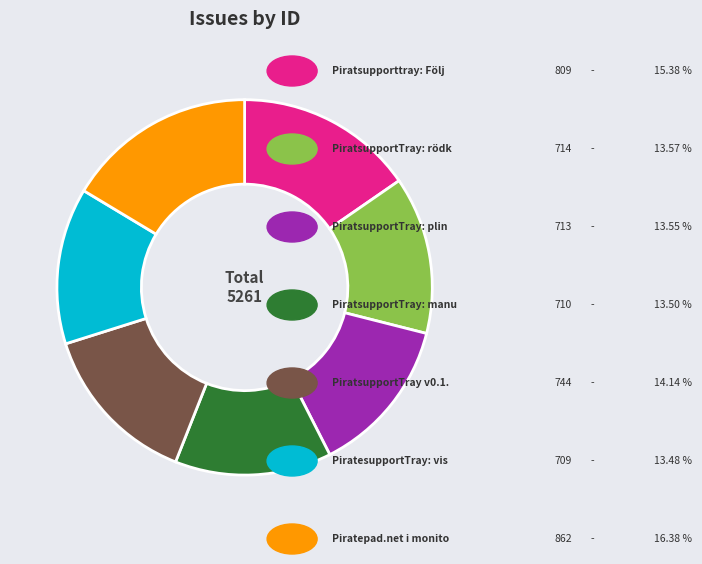

Is there a majority slice in this chart?

No